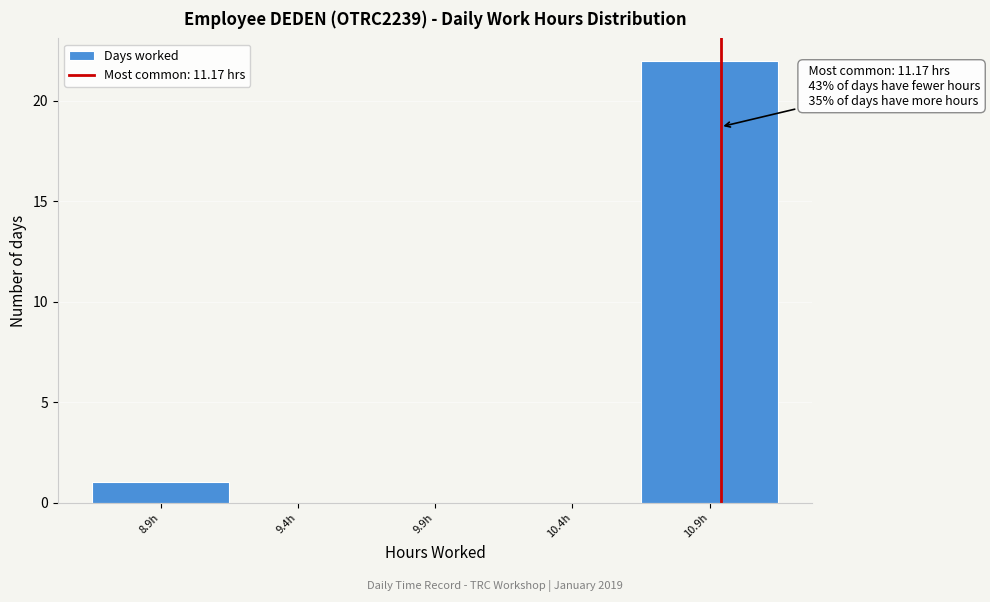

Reading left to right, transcribe all the data shown in this chart.

8.9h=1	9.4h=0	9.9h=0	10.4h=0	10.9h=22